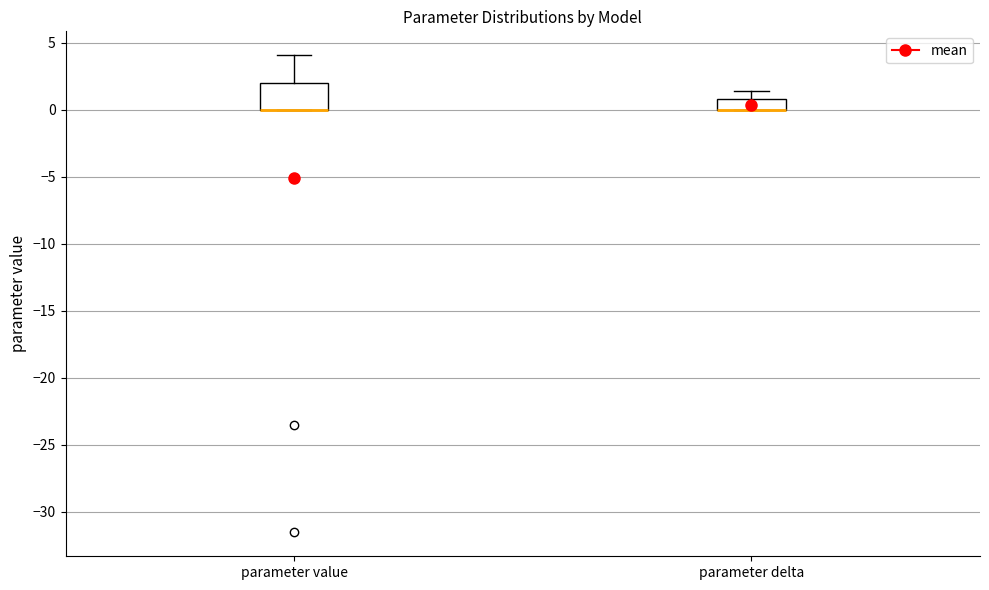

Reading left to right, transcribe this box plot: for each box, give where its median line is, the range the box spans, and where its two whiskers end, as read against the y-axis. The values are not printed on the chart, so give them approximately, as read against the axis.

parameter value: median 0.0 (drawn on the box's lower edge), box 0.0 to 2.0, whiskers 0.0 to 4.0
parameter delta: median 0.0 (drawn on the box's lower edge), box 0.0 to 1.0, whiskers 0.0 to 1.5